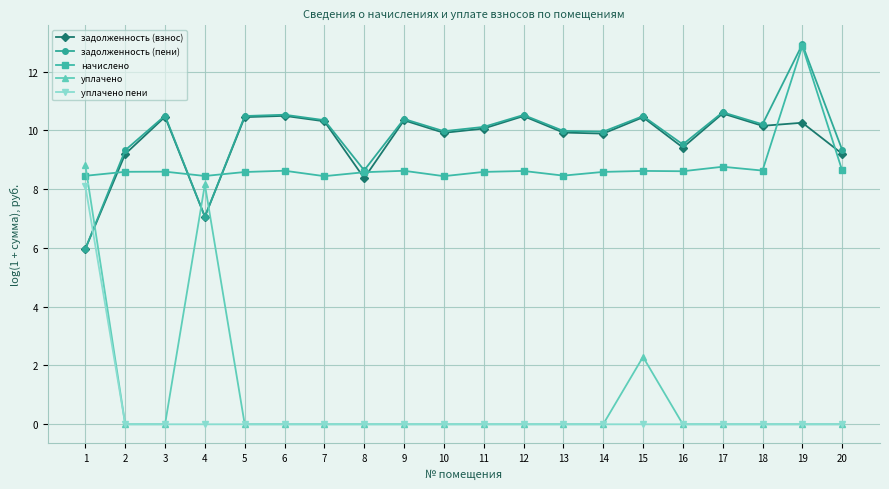

How many lines are shown in the chart?

5